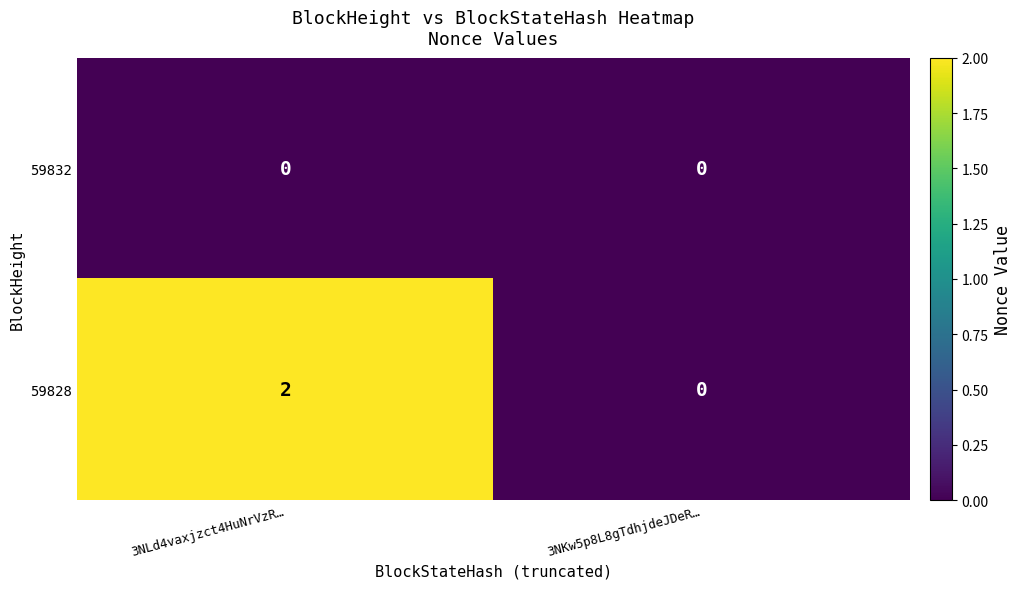

Reading left to right, list all the values displayed in this chart.

59832: 3NLd4vaxjzct4HuNrVzR…=0	3NKw5p8L8gTdhjdeJDeR…=0
59828: 3NLd4vaxjzct4HuNrVzR…=2	3NKw5p8L8gTdhjdeJDeR…=0